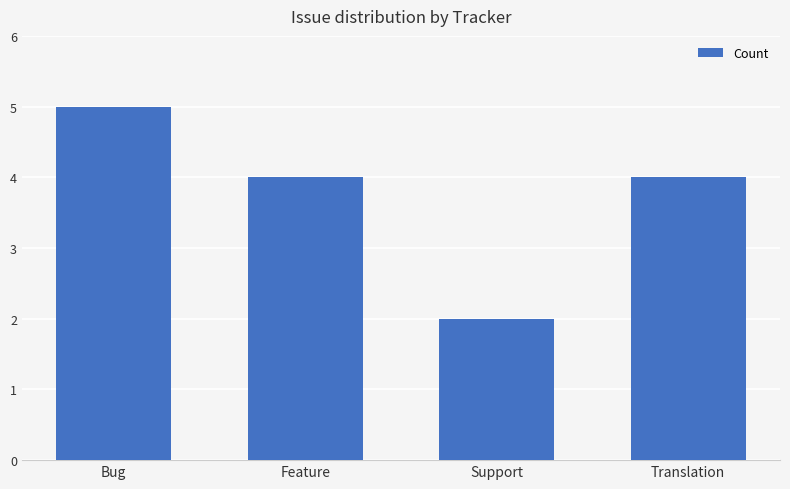

Which label corresponds to the largest value in the chart?

Bug